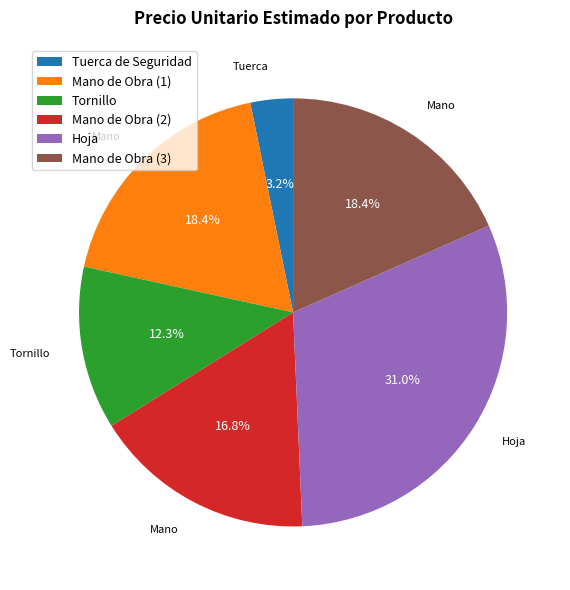

True or false: Mano de Obra (2) accounts for 17% of the total.

True